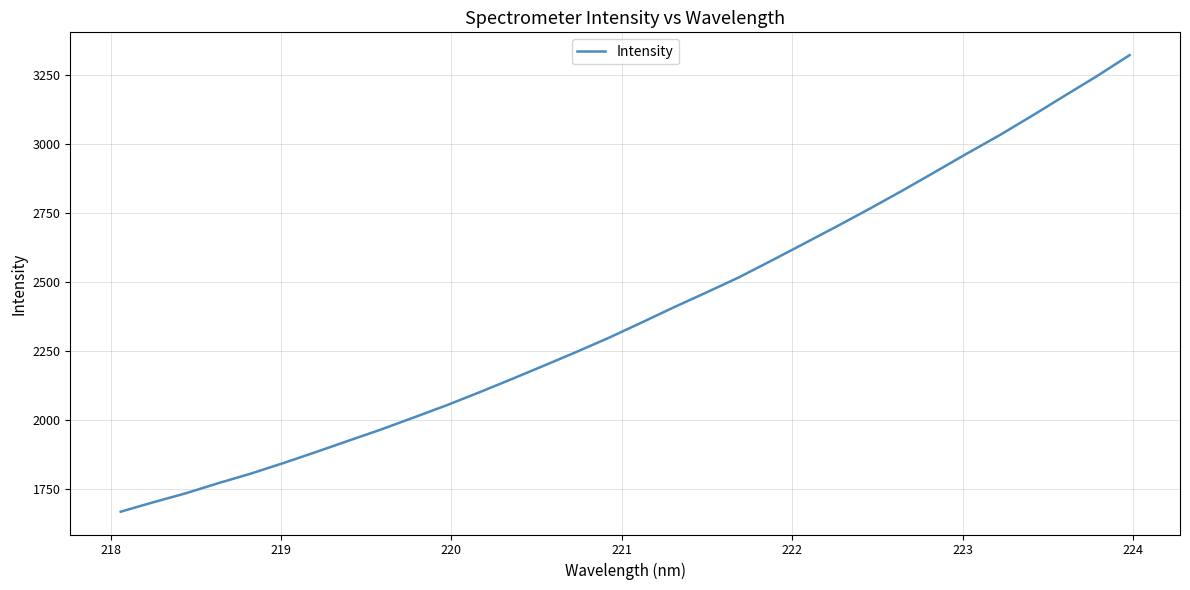

What is the difference between the maximum and minimum values?

1651.3